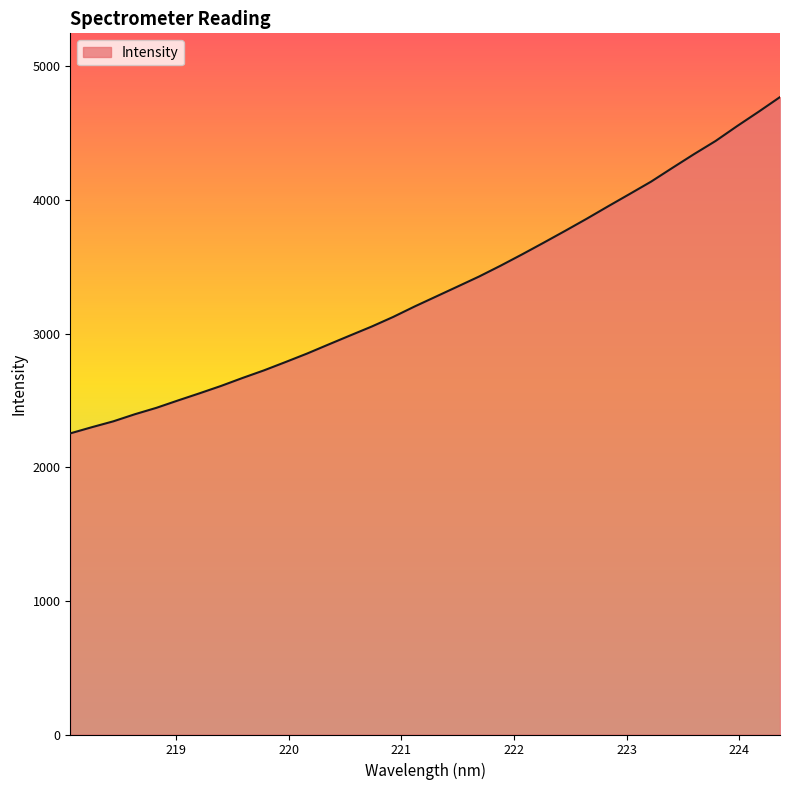

What is the difference between the maximum and minimum values?

2516.0